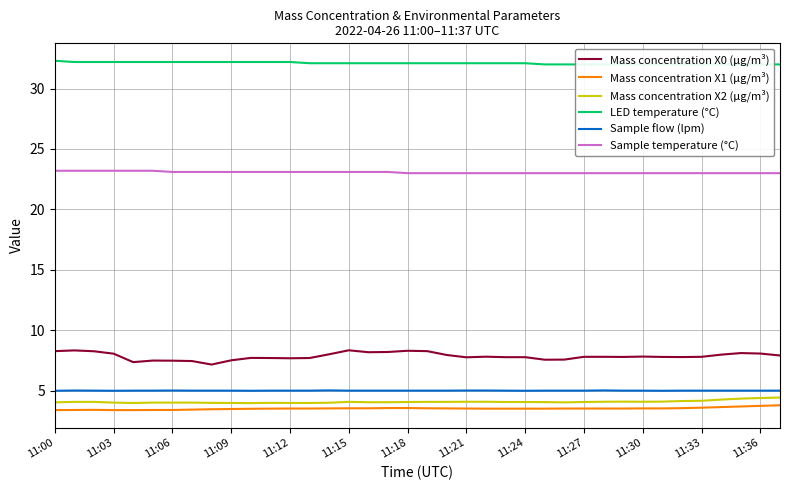

At which category does the chart reach its peak across all series?

11:00